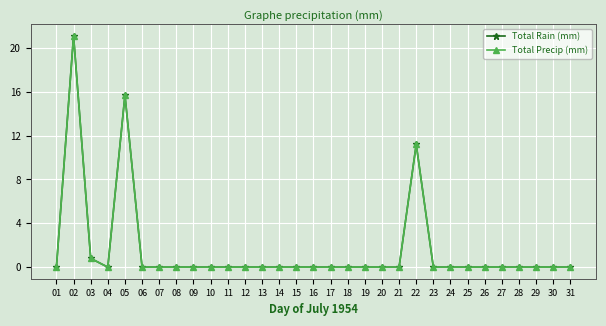

The value of Total Rain (mm) at 31 is 11.6. True or false?

False